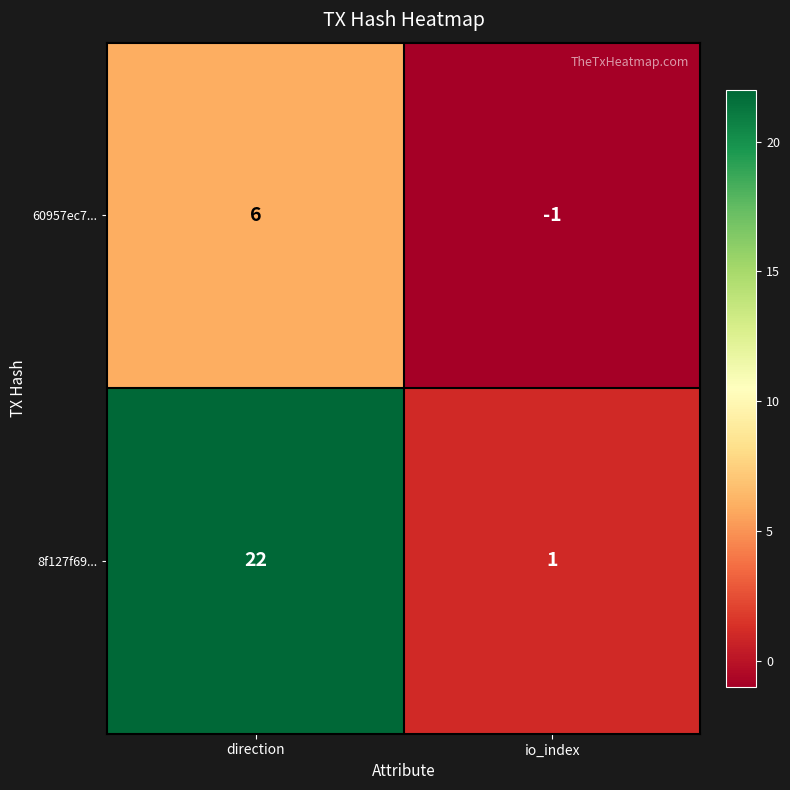

Which series has the widest spread of values?

8f127f69...